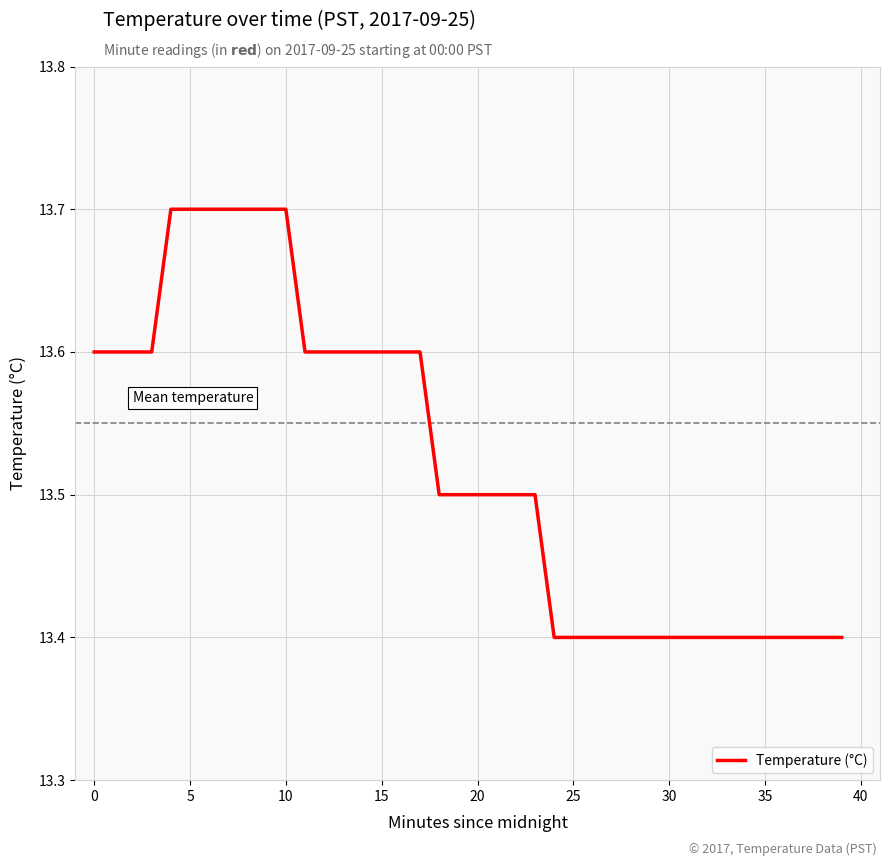

How many lines are shown in the chart?

1